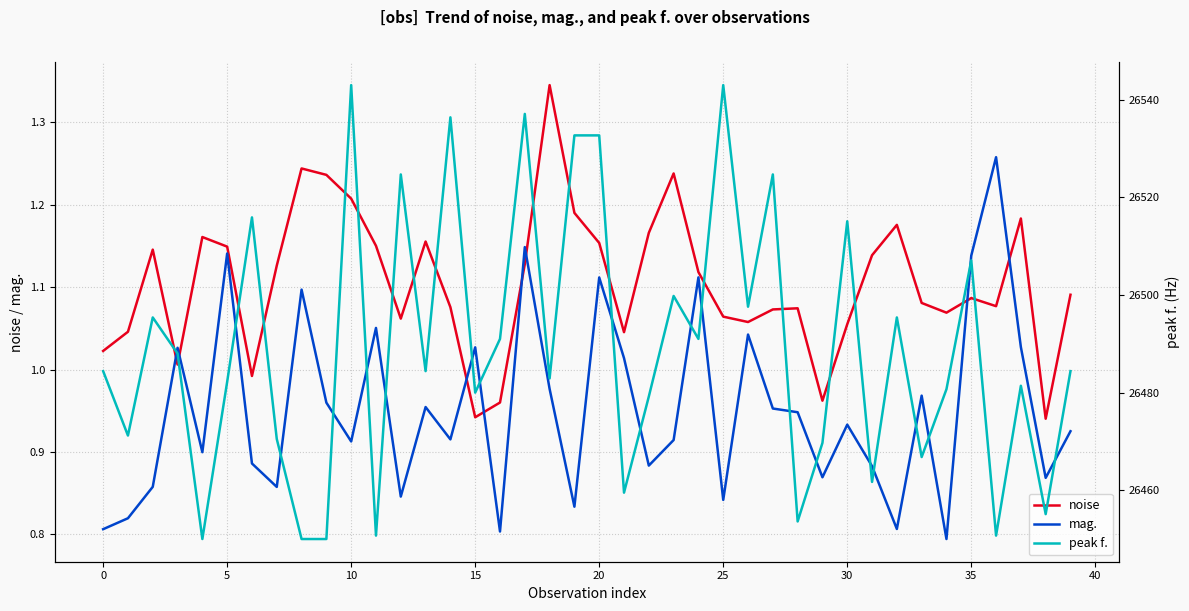

True or false: mag. and peak f. cross at least once.

False